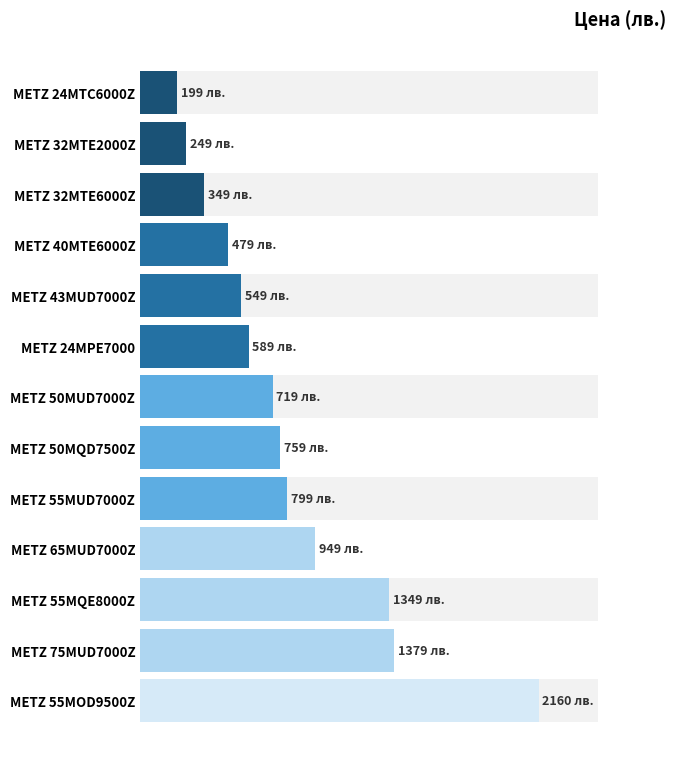

How many bars are there in total?

13